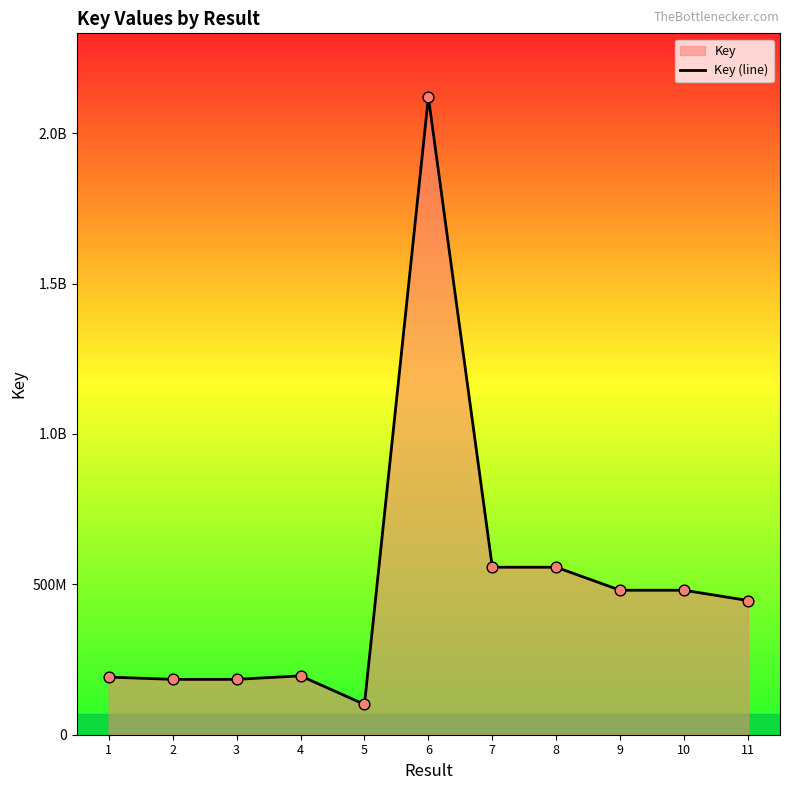

What is the change in value from 3 to 9?

+296360044